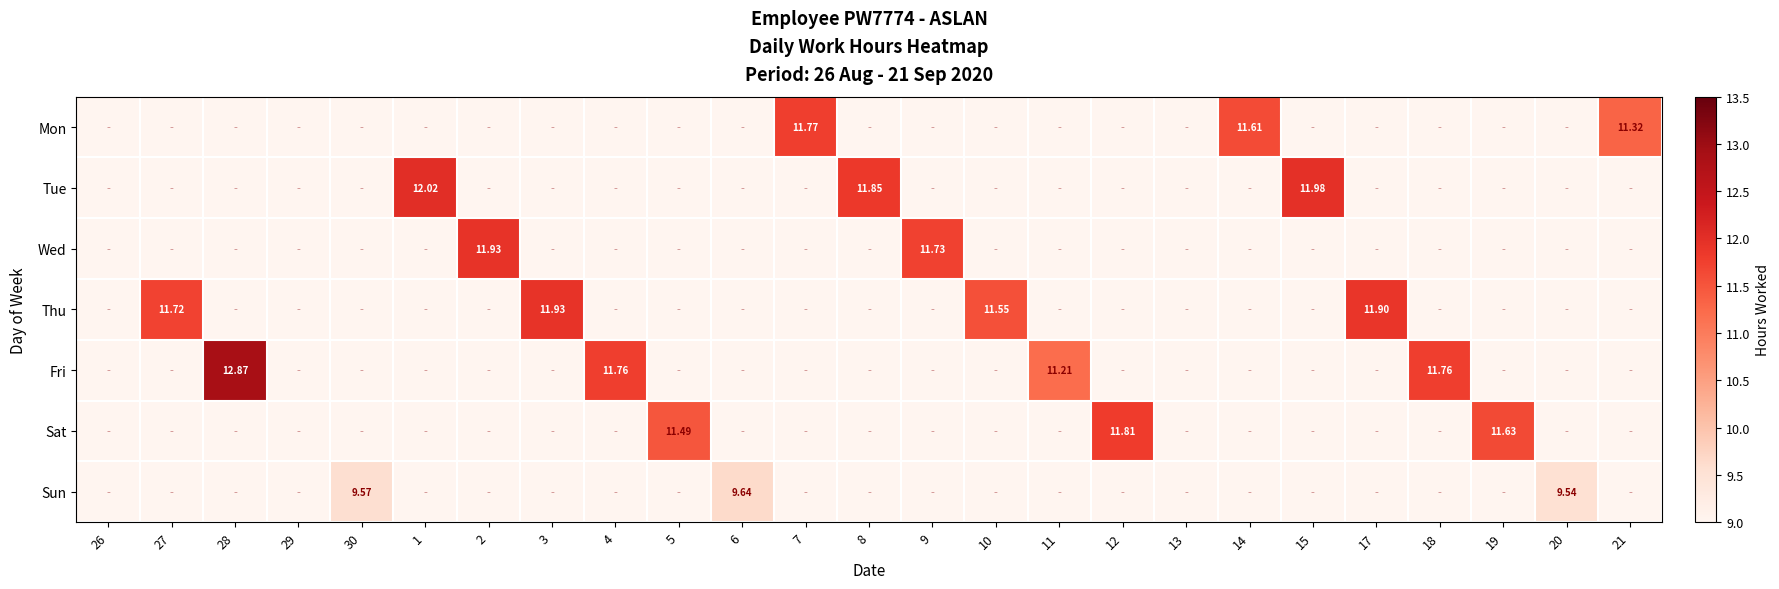

Which series has the largest range (max minus min)?

Fri